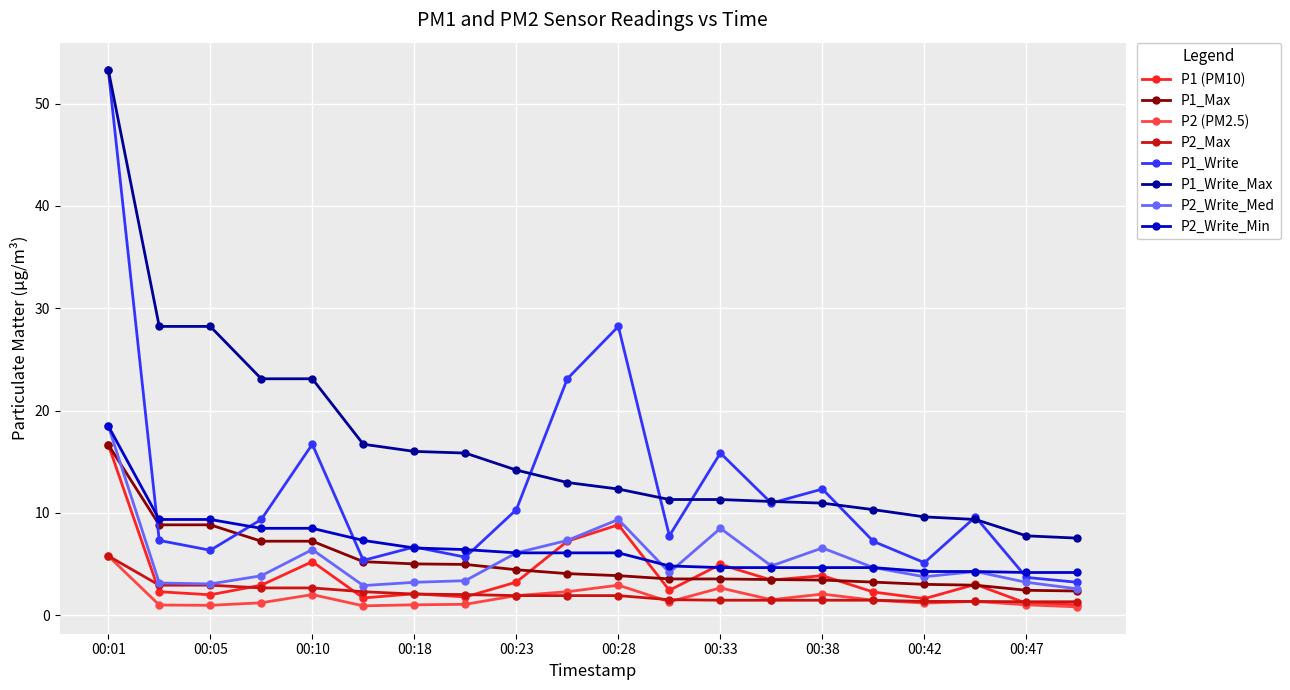

True or false: P1_Write and P2 (PM2.5) cross at least once.

False